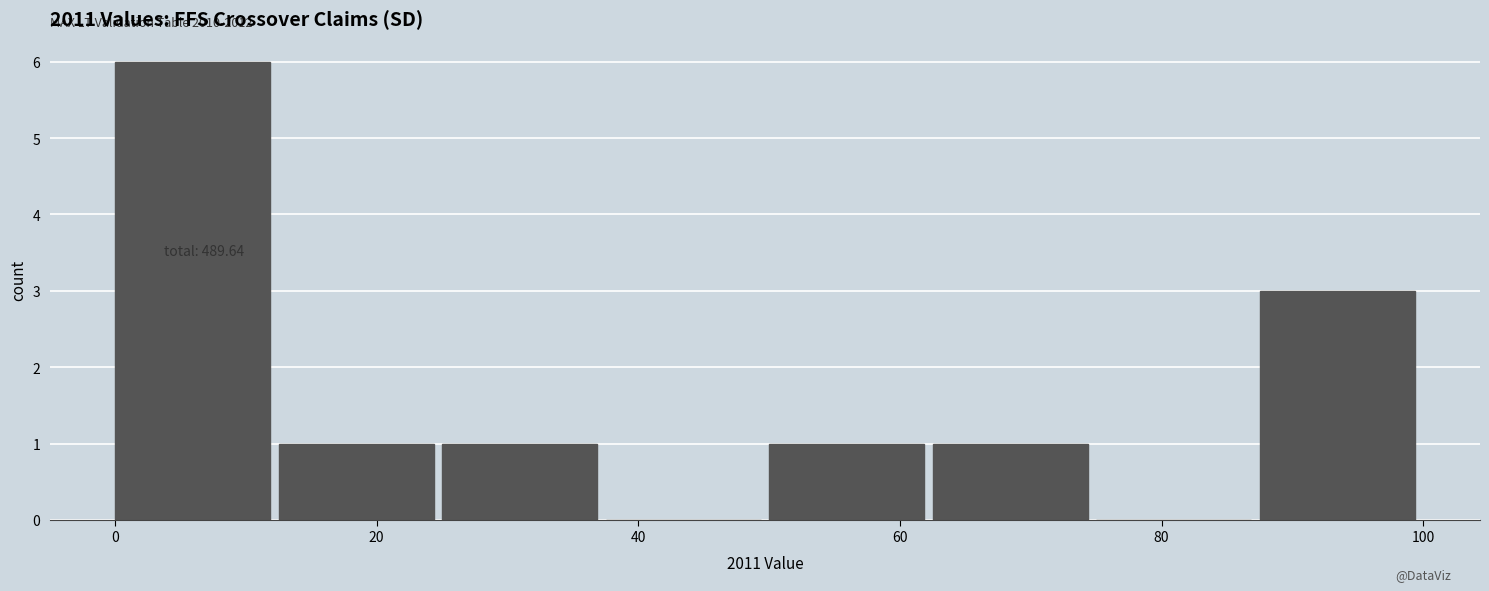

Over which range of the x-axis is the bar tallest?

0.0 to 12.5